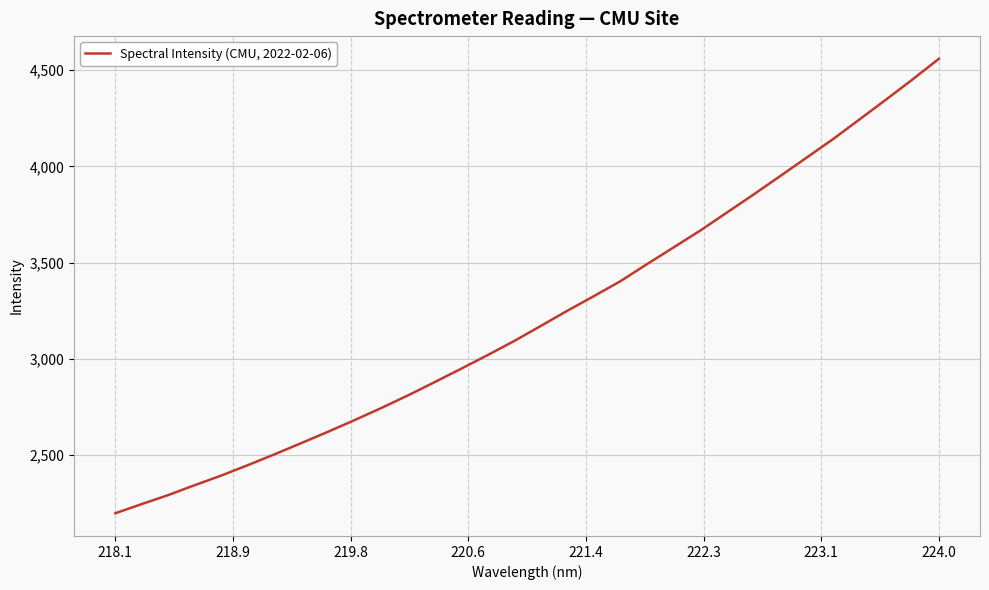

What is the difference between the maximum and minimum values?

2361.3